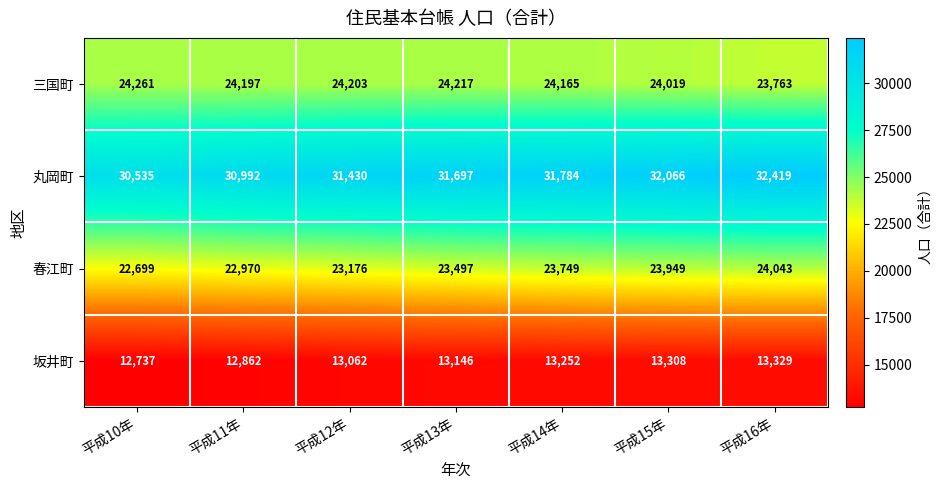

At how many categories does at least one series exceed 15439?

7